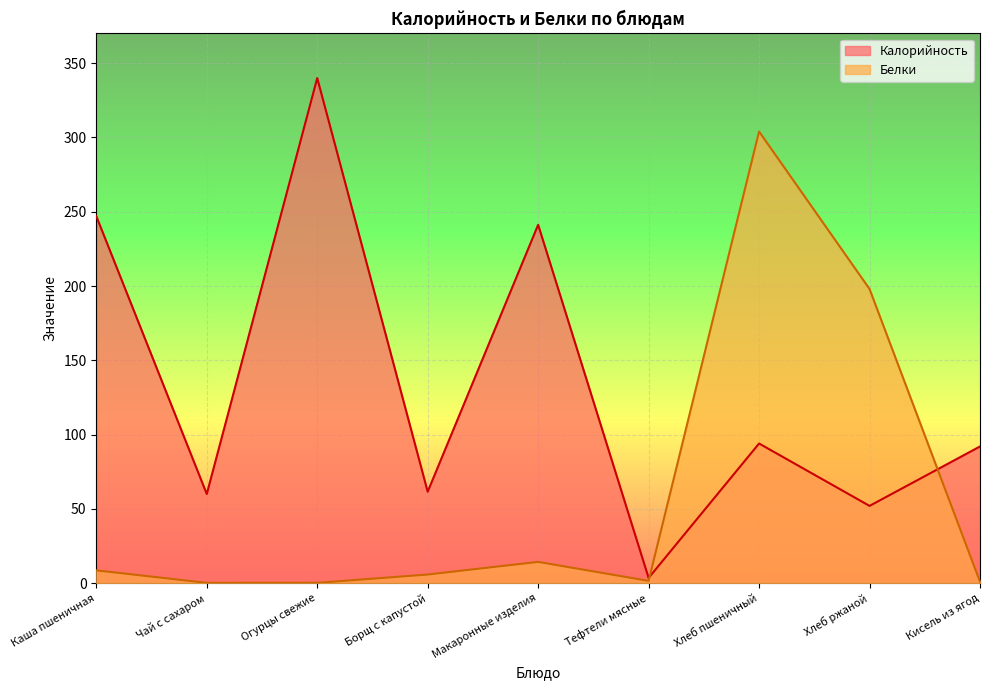

At which category does the chart reach its peak across all series?

Огурцы свежие